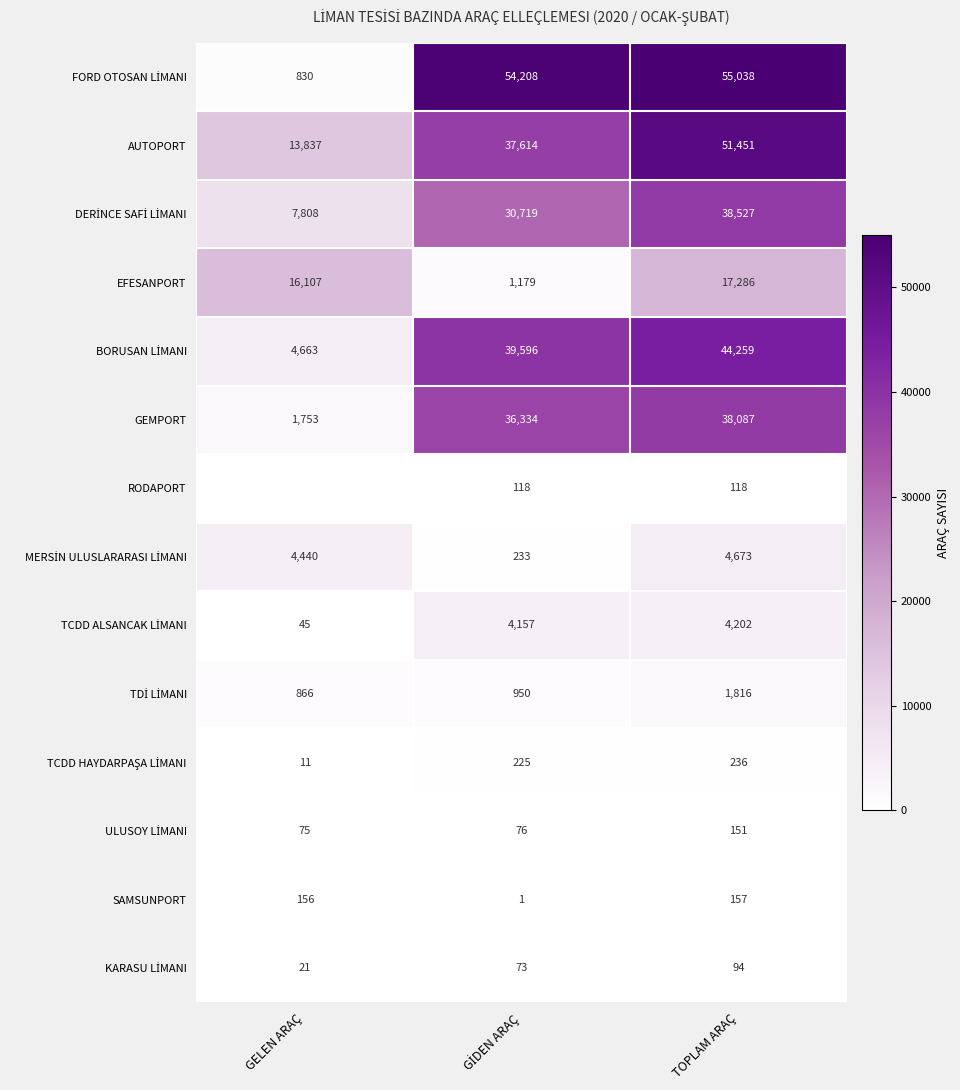

At which label does GEMPORT reach its minimum?

GELEN ARAÇ